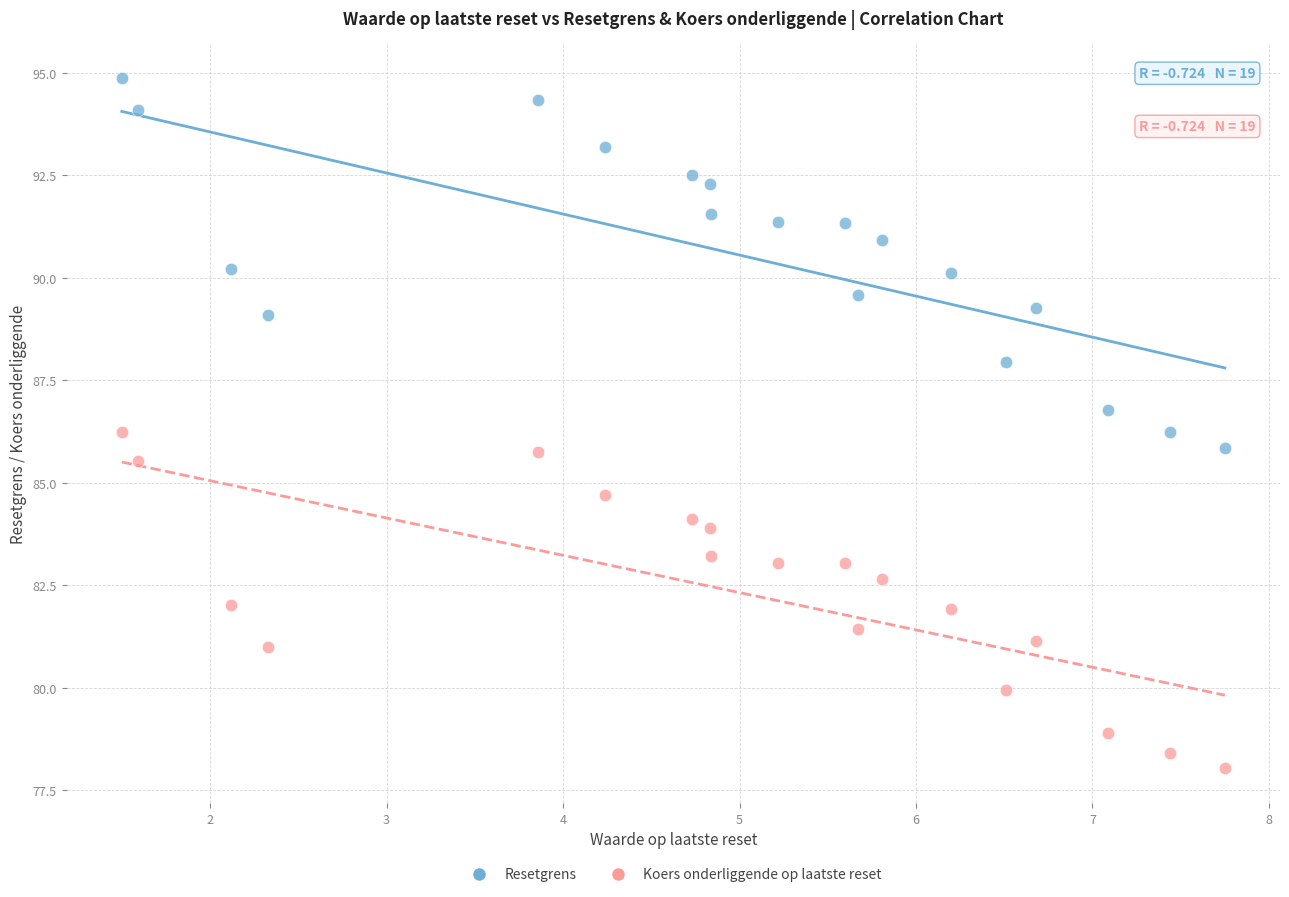

What are all the series names shown in the legend?

Resetgrens, Koers onderliggende op laatste reset